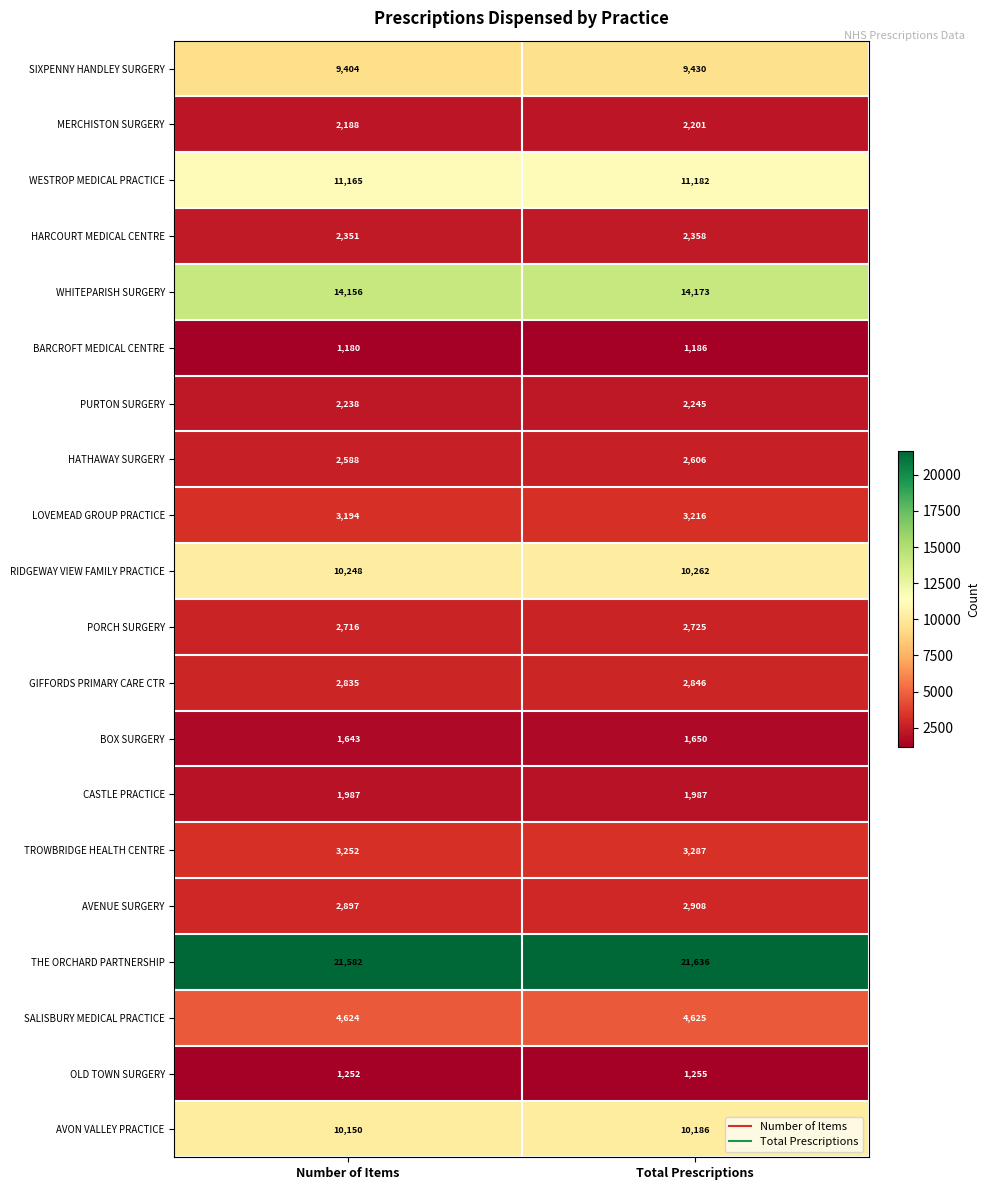

At which category is the sum across all series the highest?

Total Prescriptions